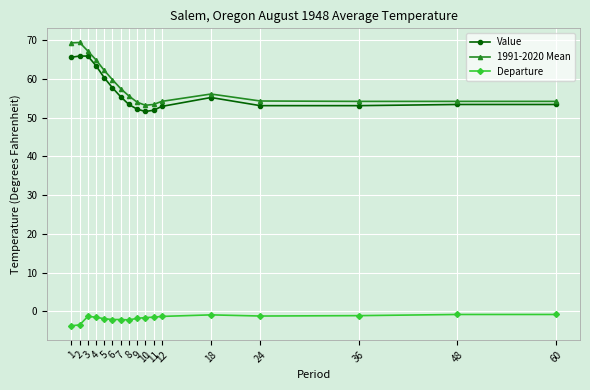

Is it true that Departure equals -1.5 at 11?

True